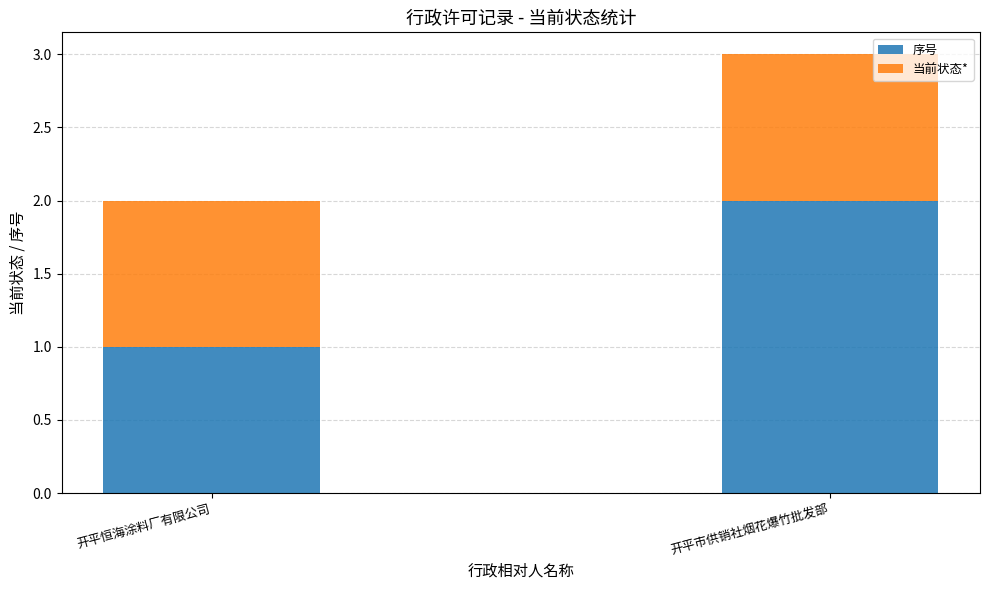

How many bars are there in total?

2